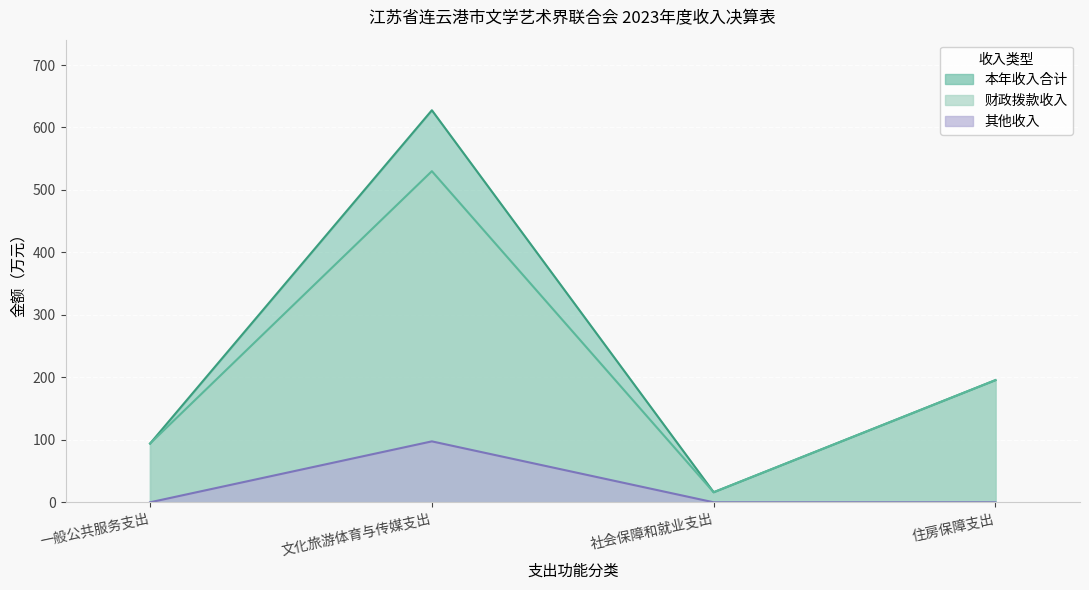

What is the spread (max minus min) of values at 文化旅游体育与传媒支出?

530.1